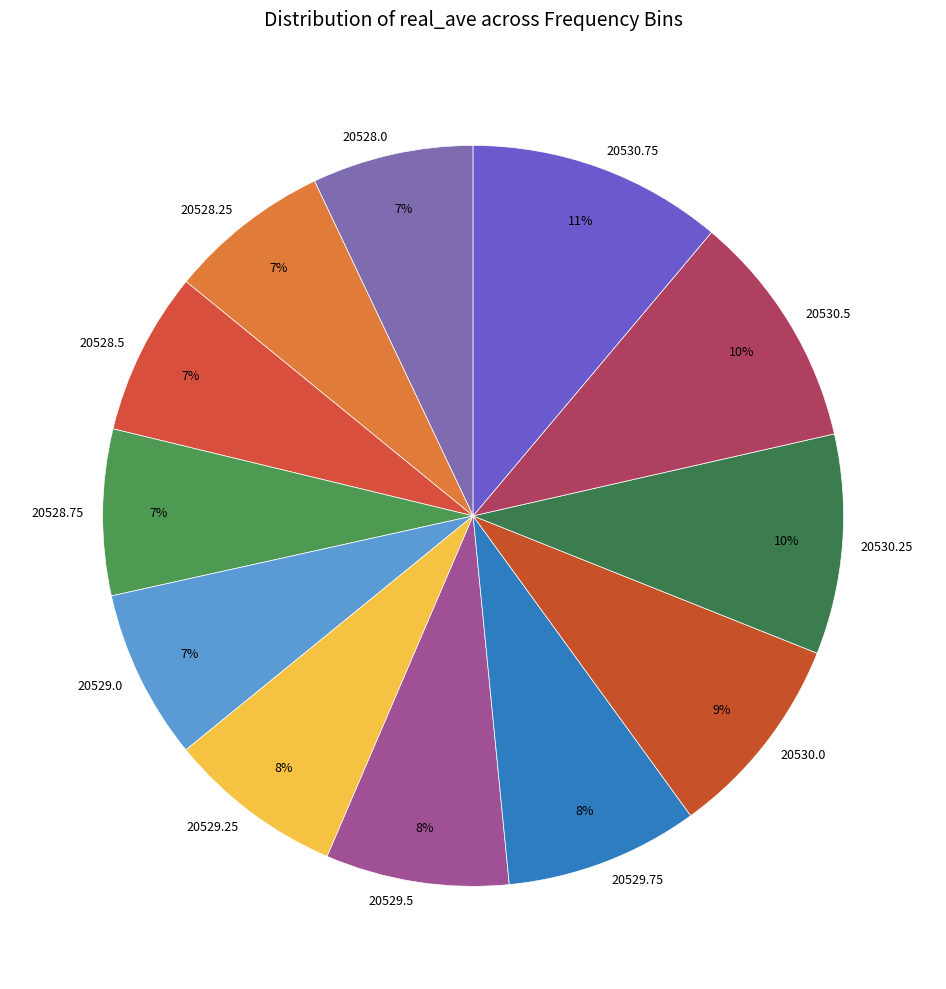

What is the largest slice in the pie chart?

20530.75